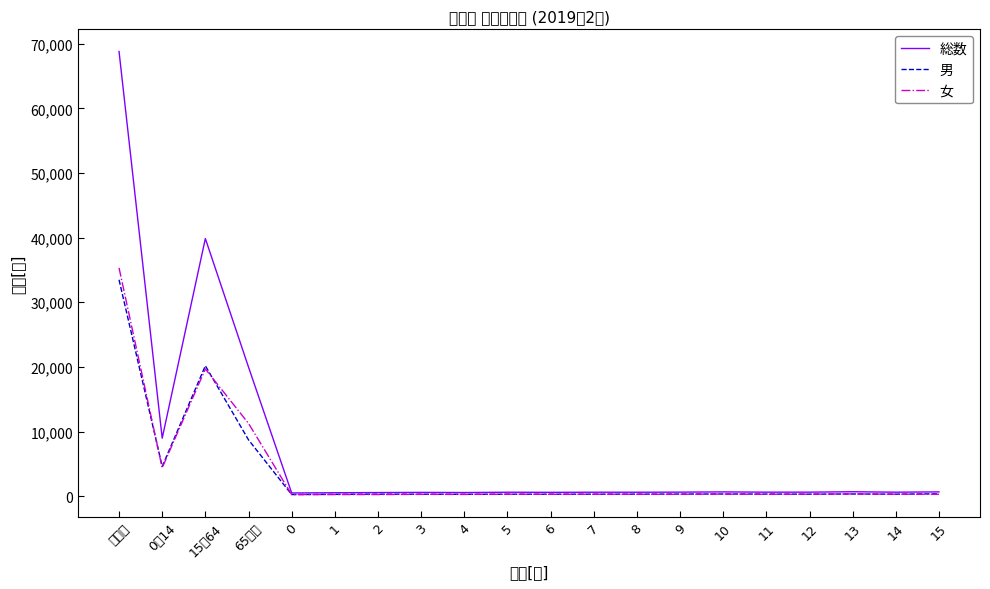

Which series ends up on top after the final intersection of 男 and 女?

男